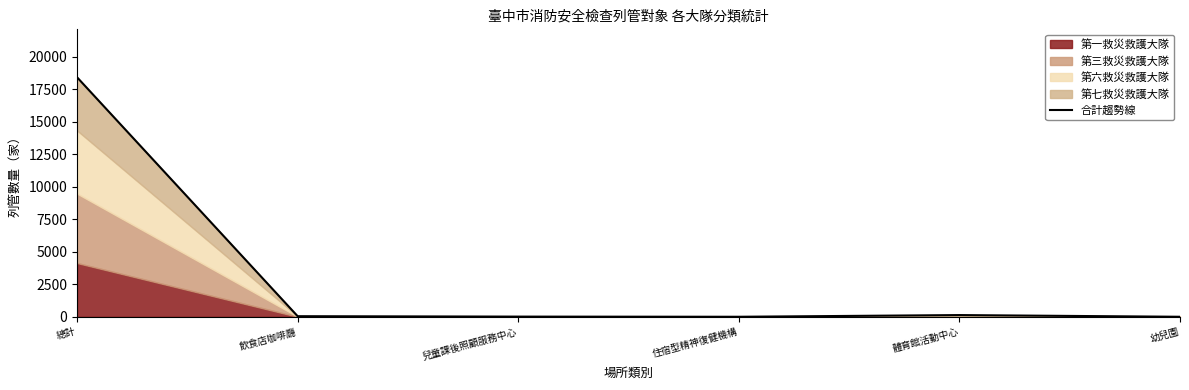

What is the change in value from 兒童課後照顧服務中心 to 體育館活動中心?

+118